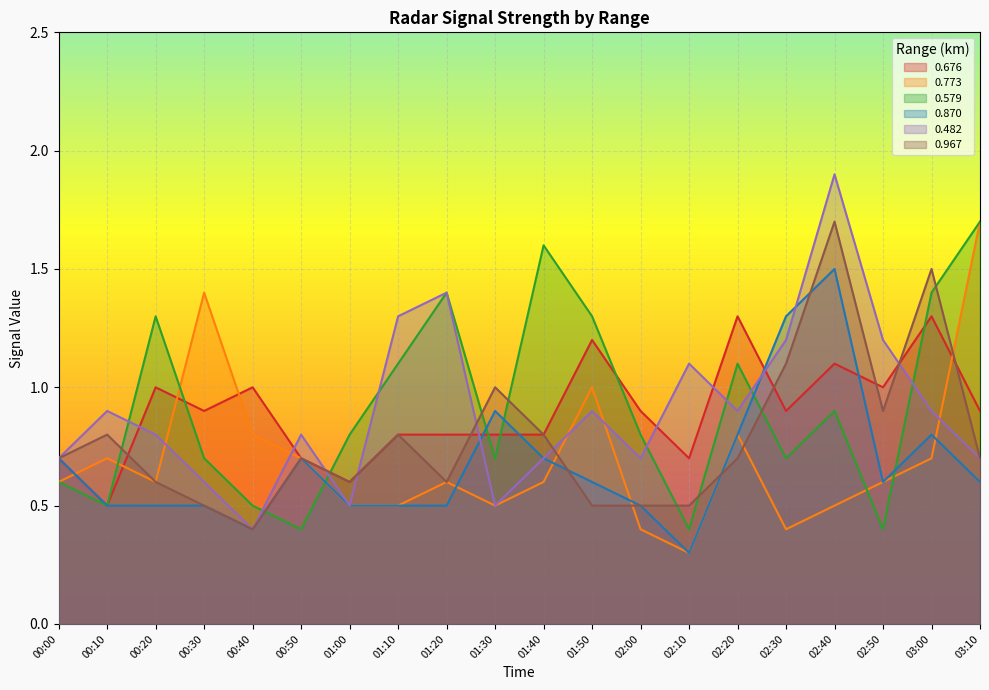

At which category does the chart reach its minimum across all series?

02:10